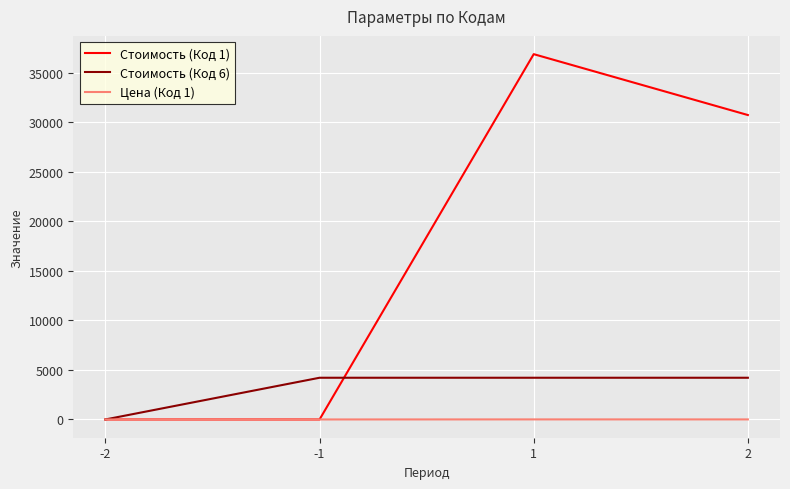

The value of Стоимость (Код 6) at 1 is 6749. True or false?

False